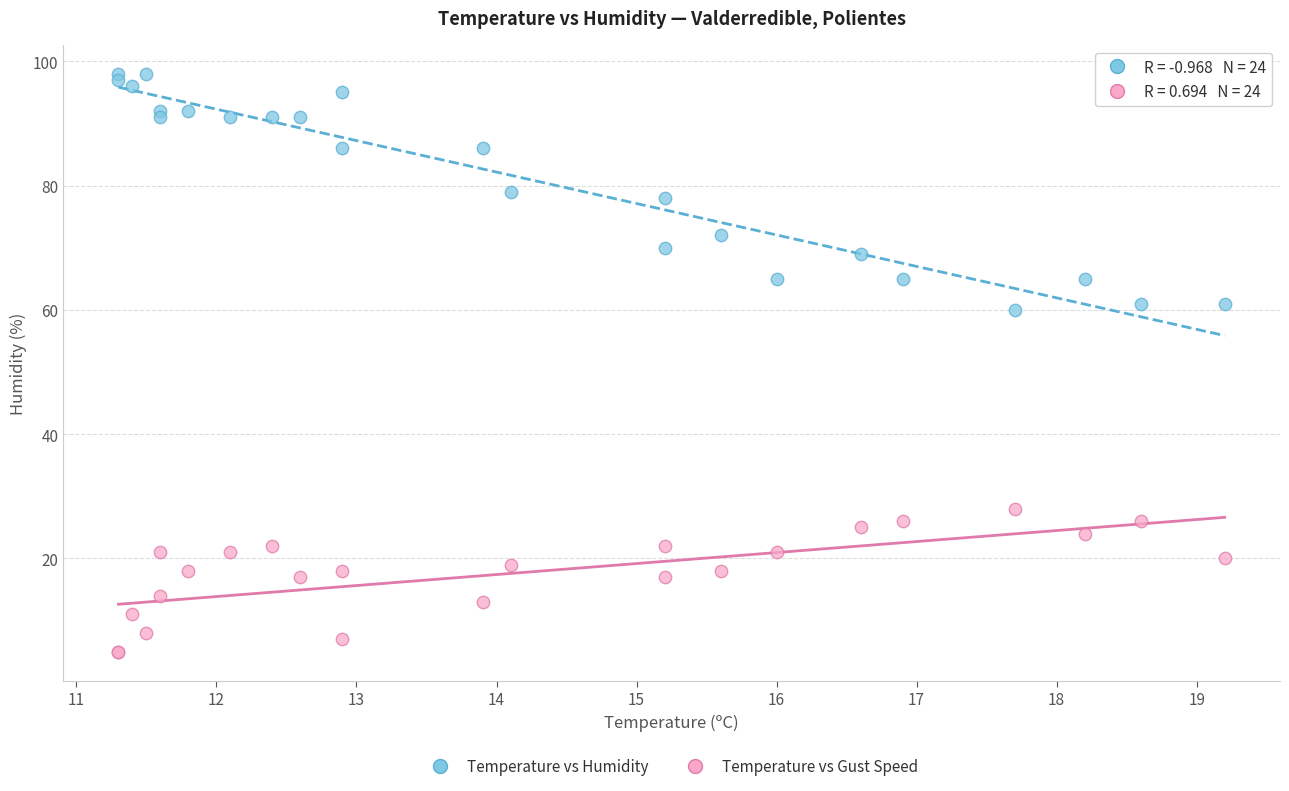

Which series has the widest spread of Y values?

Temperature vs Humidity